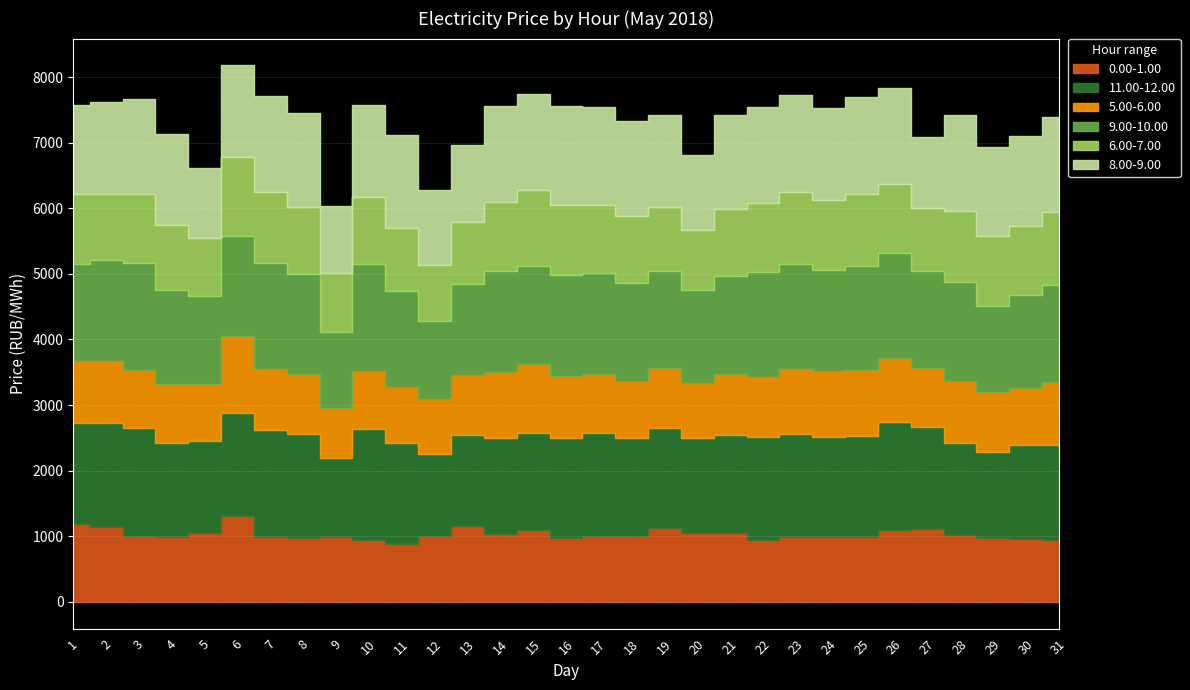

What is the sum of all 9.00-10.00 values?

46068.7